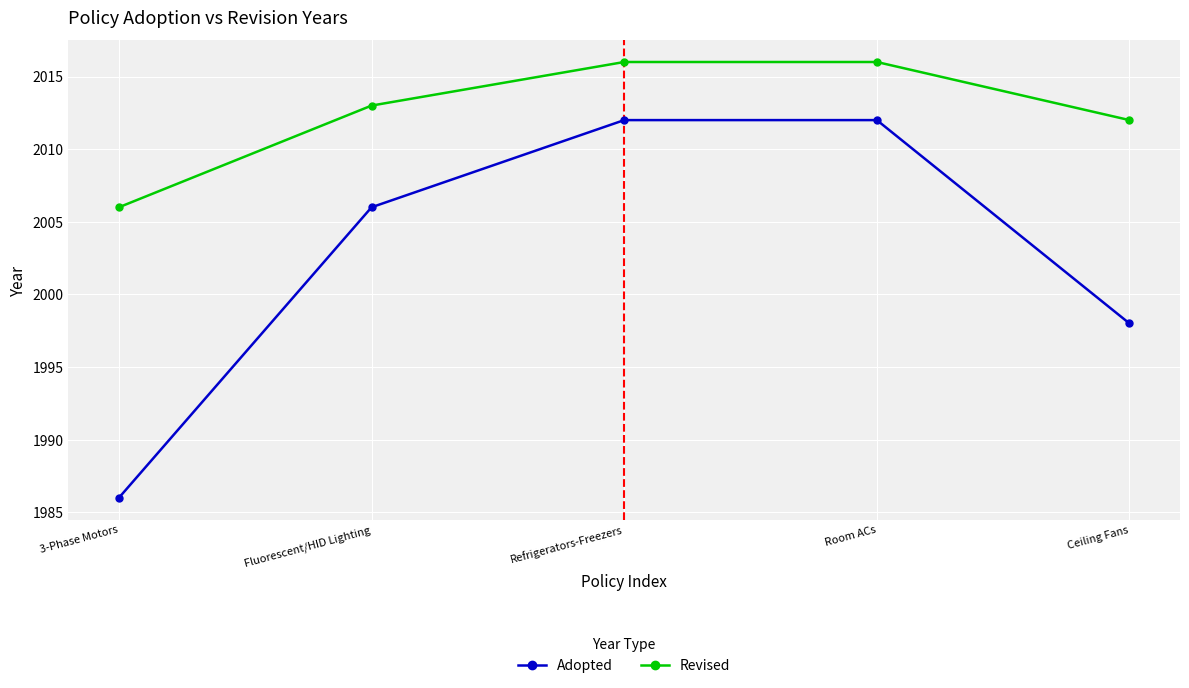

Count the number of data series in this chart.

2